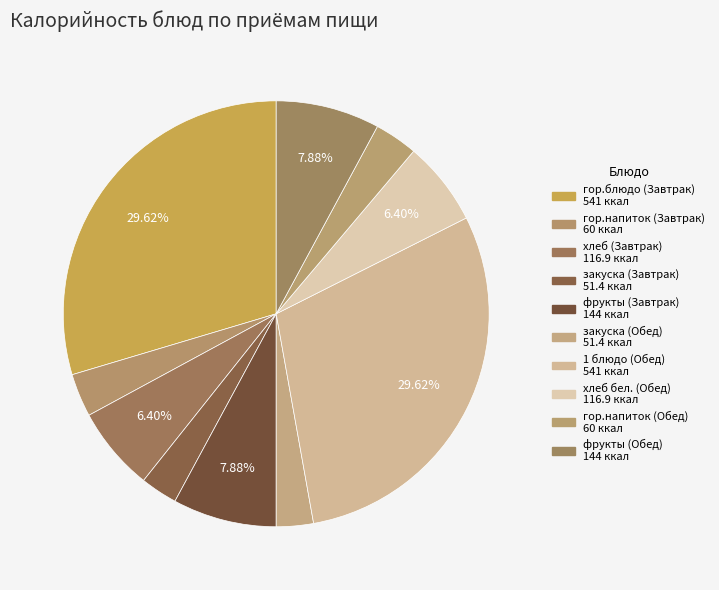

How many segments does this pie chart have?

10